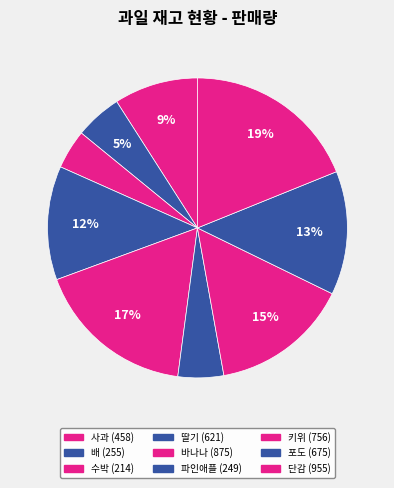

Which has a higher value, 사과 or 딸기?

딸기